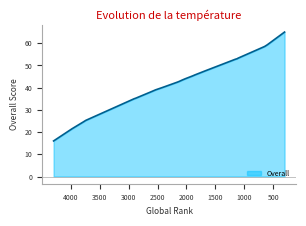

What is the maximum value shown in the chart?

65.0